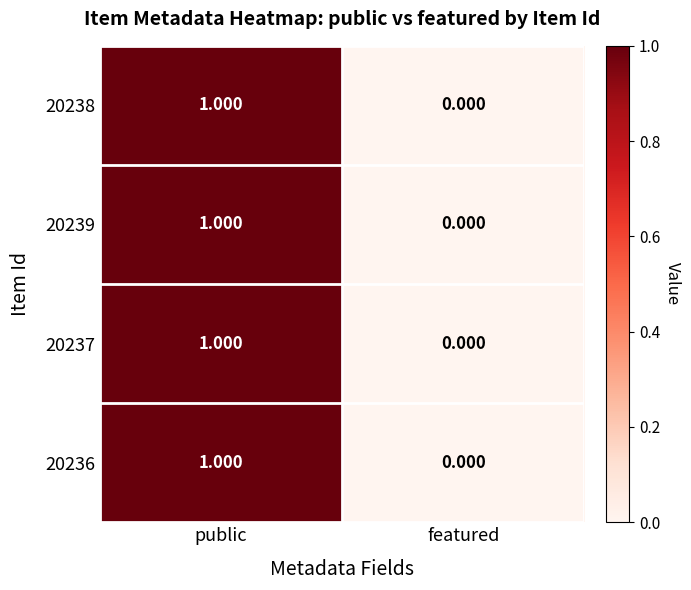

Rank the categories by 20238 value from lowest to highest.

featured, public